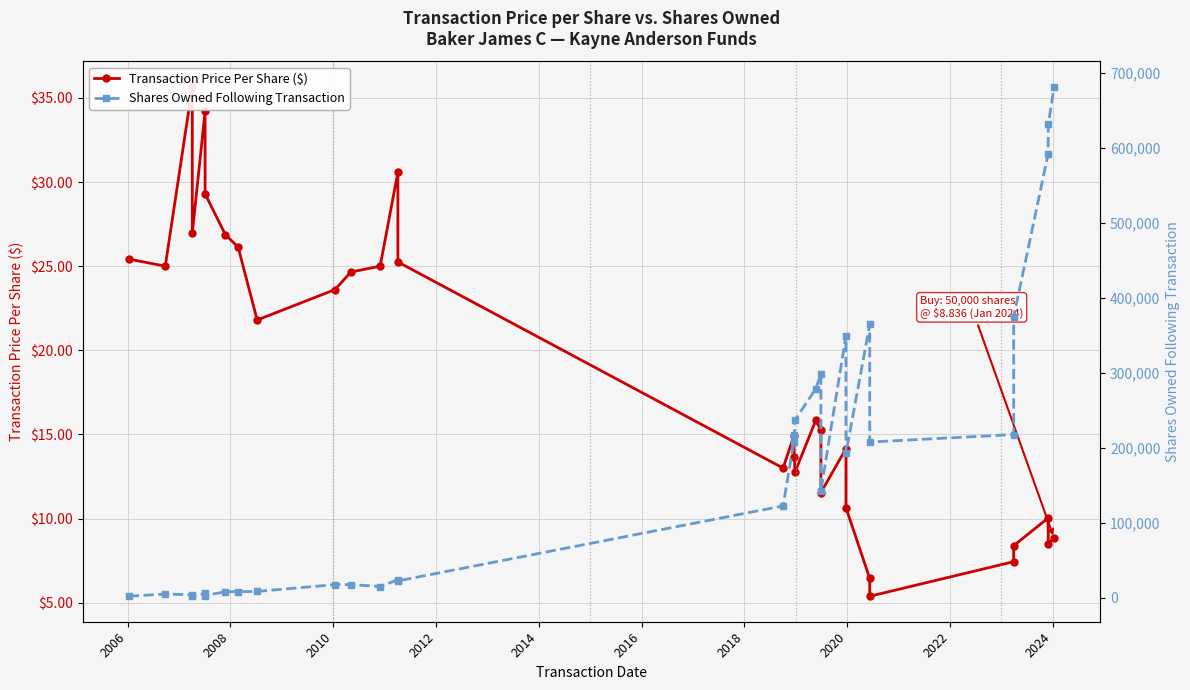

What is the difference between the maximum and minimum values in the Transaction Price Per Share ($) series?

30.3